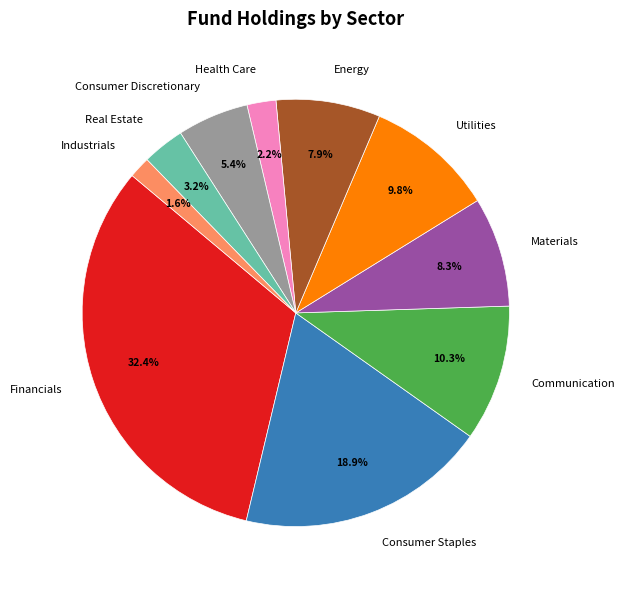

How many segments does this pie chart have?

10